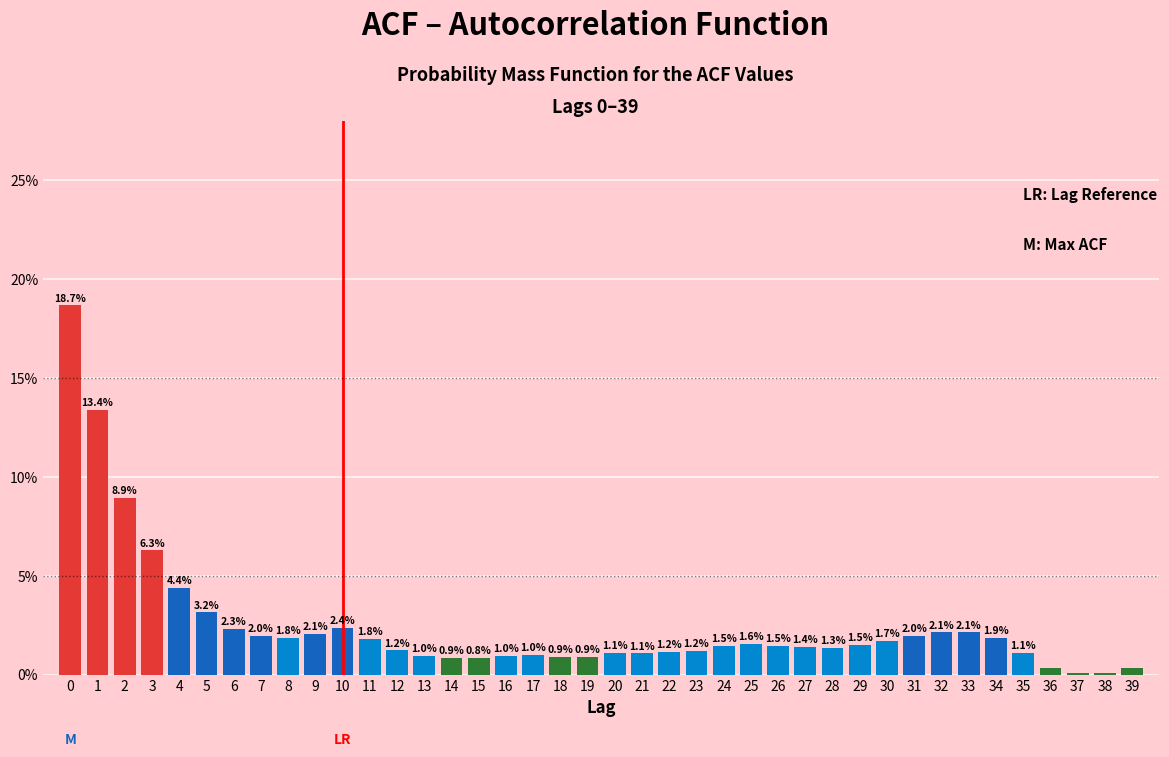

What is the sum of the values at 16 and 6?

3.3